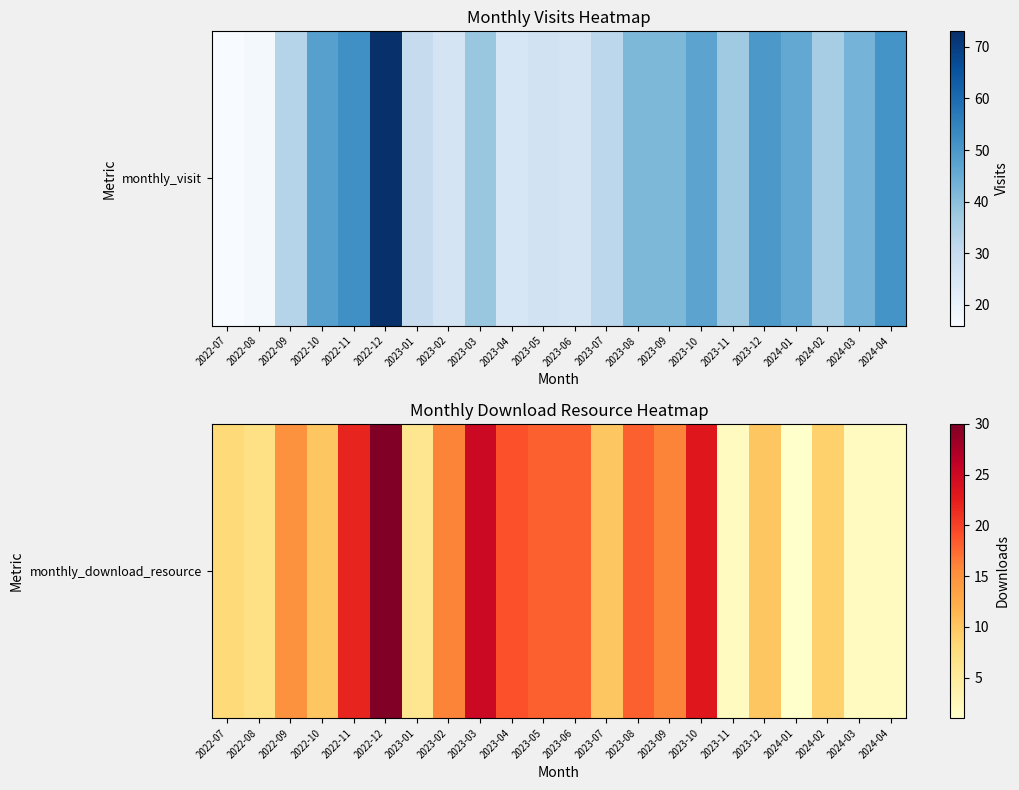

Approximately how many times larger is the value at 2023-01 compared to 2023-06?

0.3